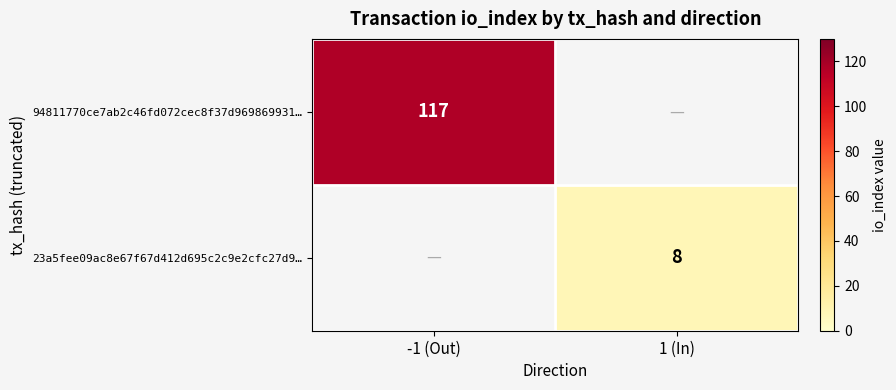

The value of 23a5fee09ac8e67f67d412d695c2c9e2cfc27d9… at 1 (In) is 8. True or false?

True